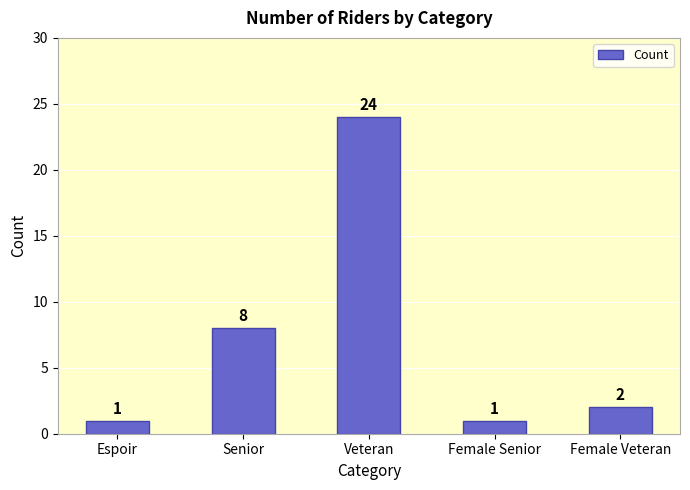

Reading left to right, what are all the values shown in this chart?

Espoir=1	Senior=8	Veteran=24	Female Senior=1	Female Veteran=2